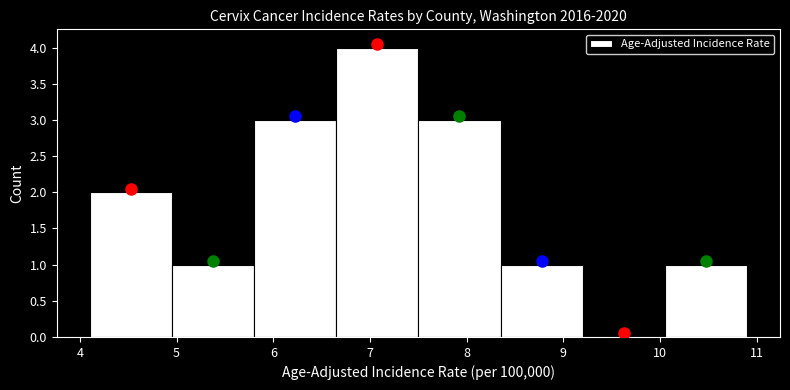

How tall is the bar that spans 4.95 to 5.80 on the x-axis? Neither the bar edges nor the heights are printed on the chart, so give them approximately, as read against the axes.

1